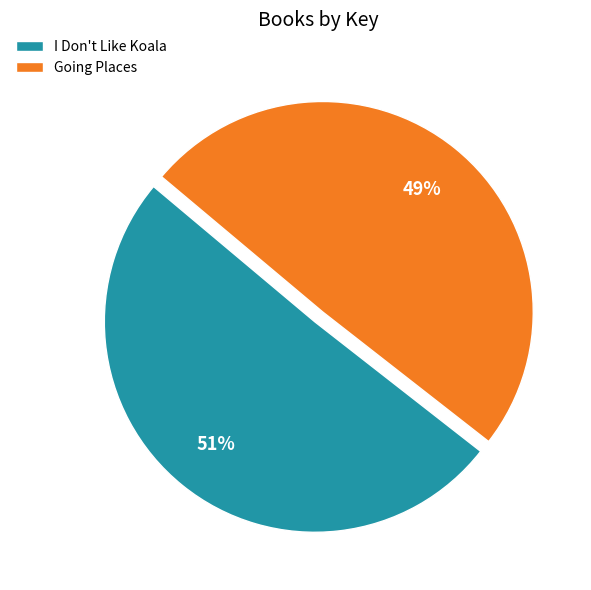

Do I Don't Like Koala and Going Places together represent more than half of the pie?

Yes